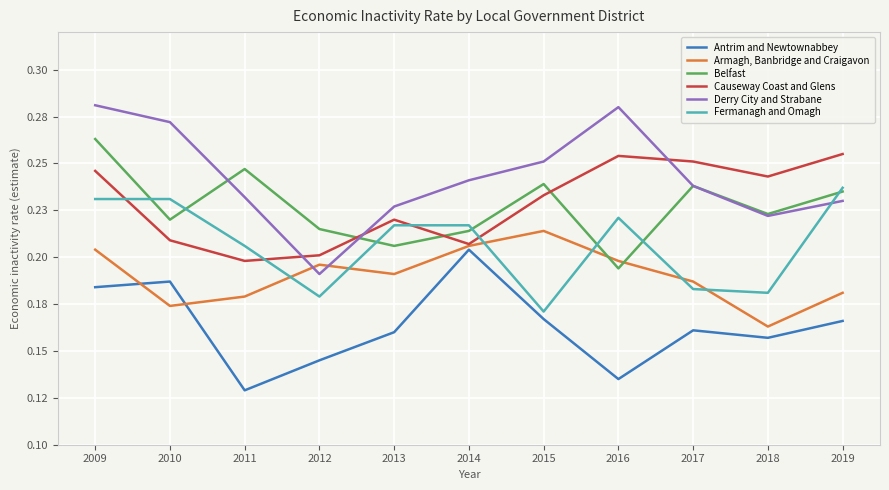

What are all the series names shown in the legend?

Antrim and Newtownabbey, Armagh, Banbridge and Craigavon, Belfast, Causeway Coast and Glens, Derry City and Strabane, Fermanagh and Omagh